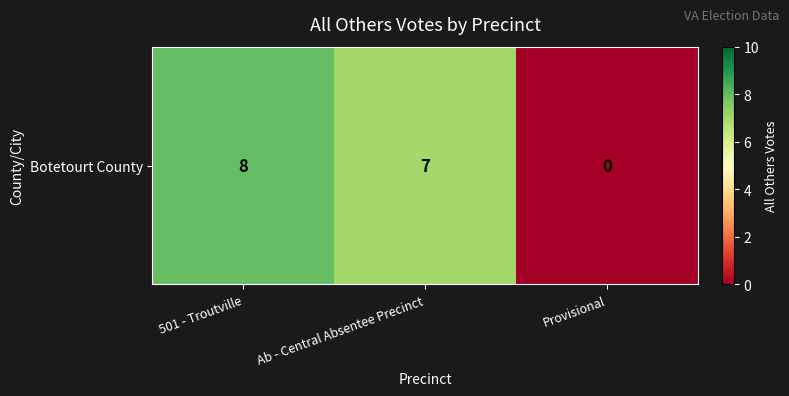

True or false: the data shows 7 at Ab - Central Absentee Precinct.

True